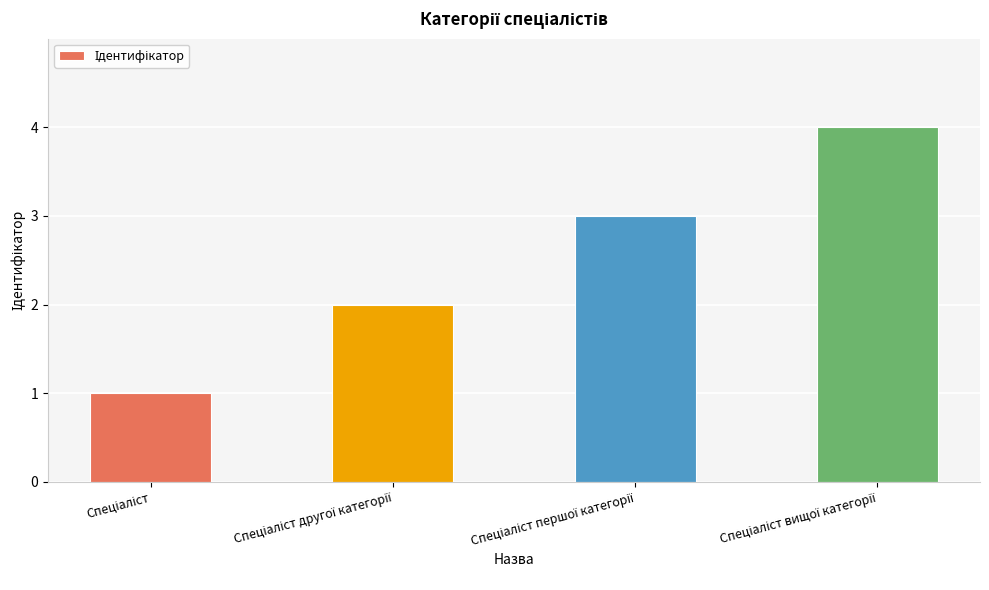

Does the chart contain stacked bars?

No